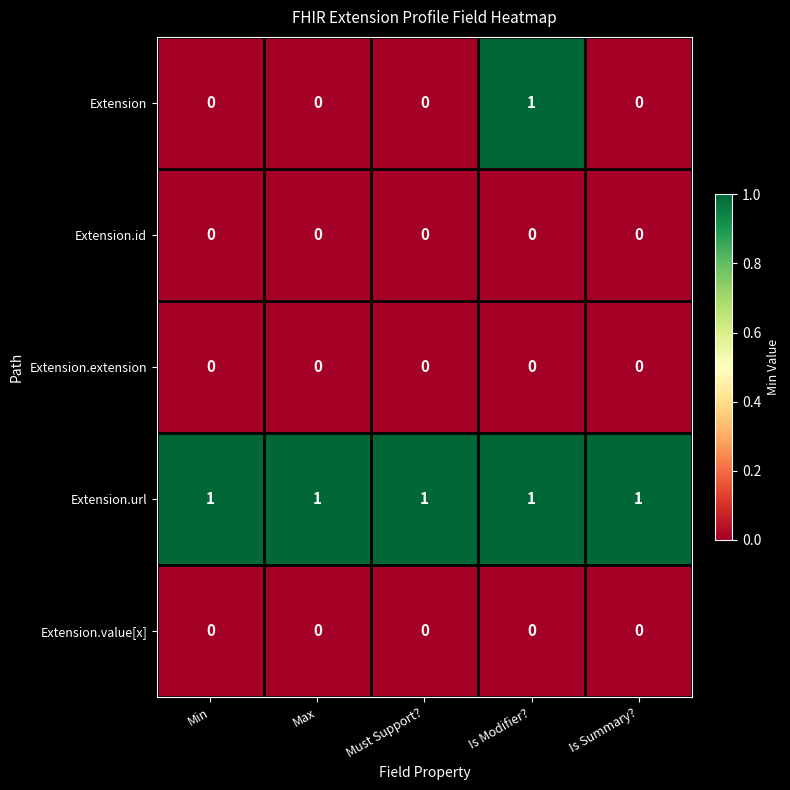

Reading left to right, transcribe all the data shown in this chart.

Extension: 0	0	0	1	0
Extension.id: 0	0	0	0	0
Extension.extension: 0	0	0	0	0
Extension.url: 1	1	1	1	1
Extension.value[x]: 0	0	0	0	0